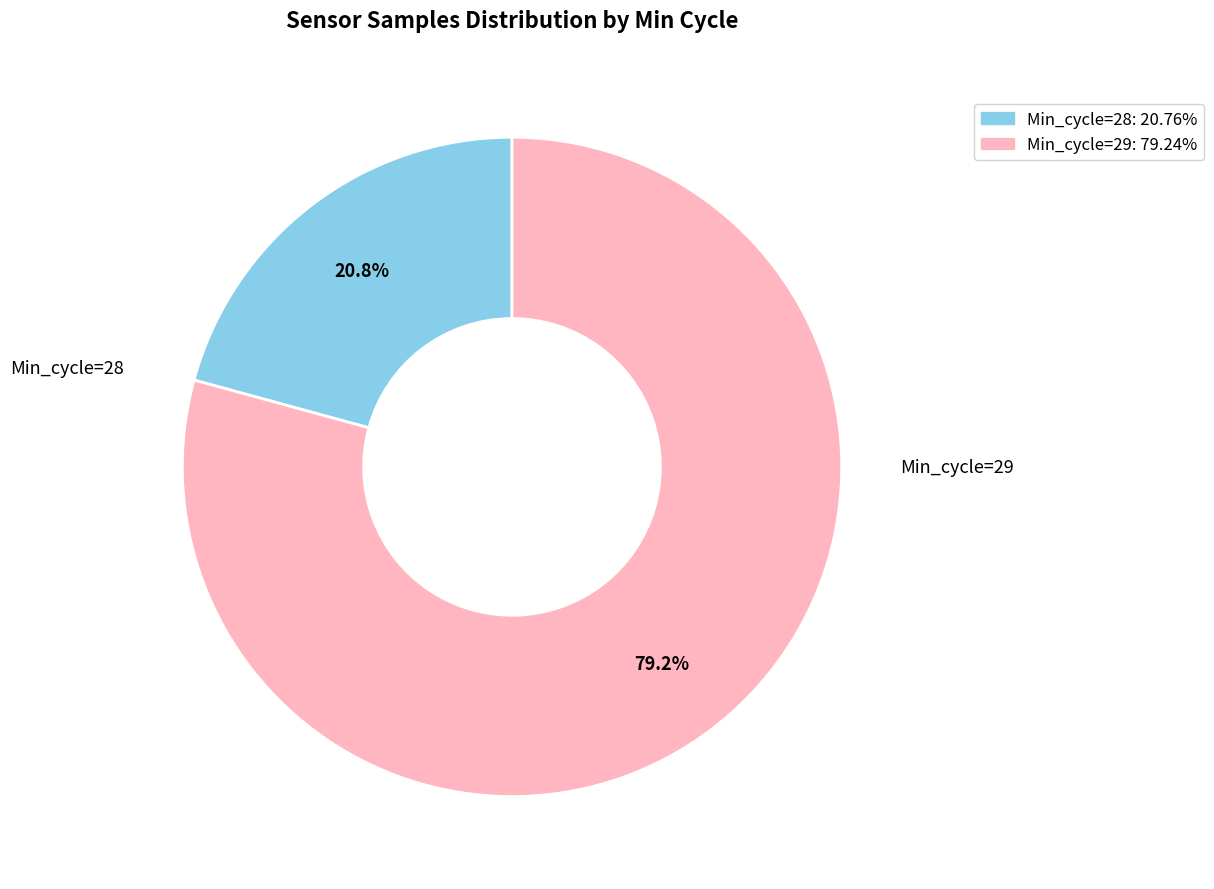

Rank the categories by value from lowest to highest.

Min_cycle=28, Min_cycle=29